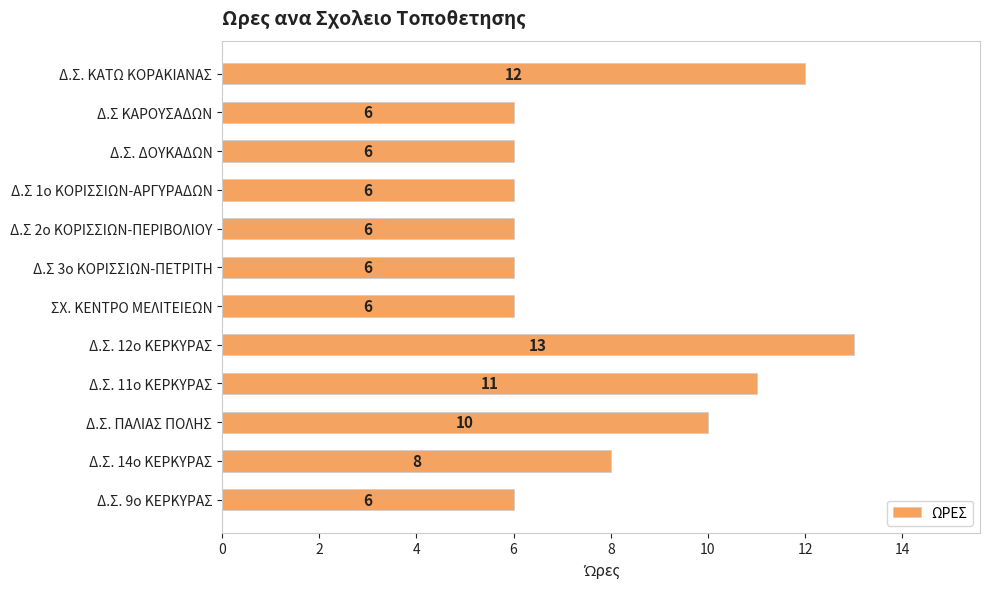

Which label corresponds to the largest value in the chart?

Δ.Σ. 12ο ΚΕΡΚΥΡΑΣ